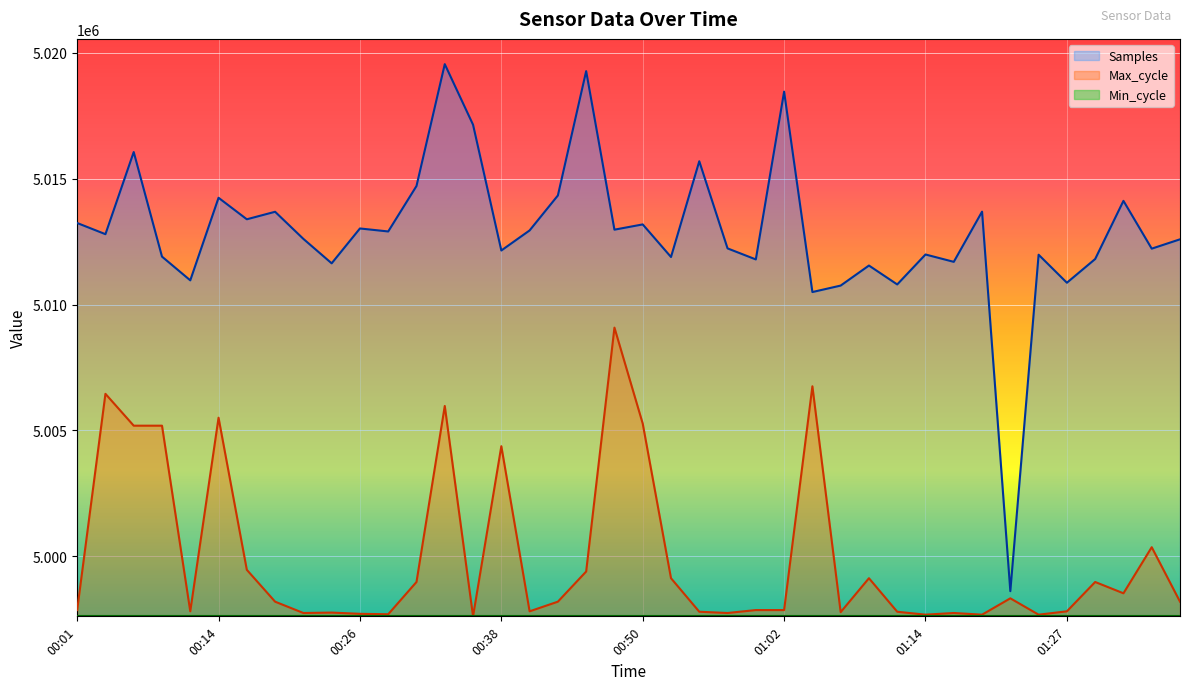

True or false: Samples and Max_cycle cross at least once.

False